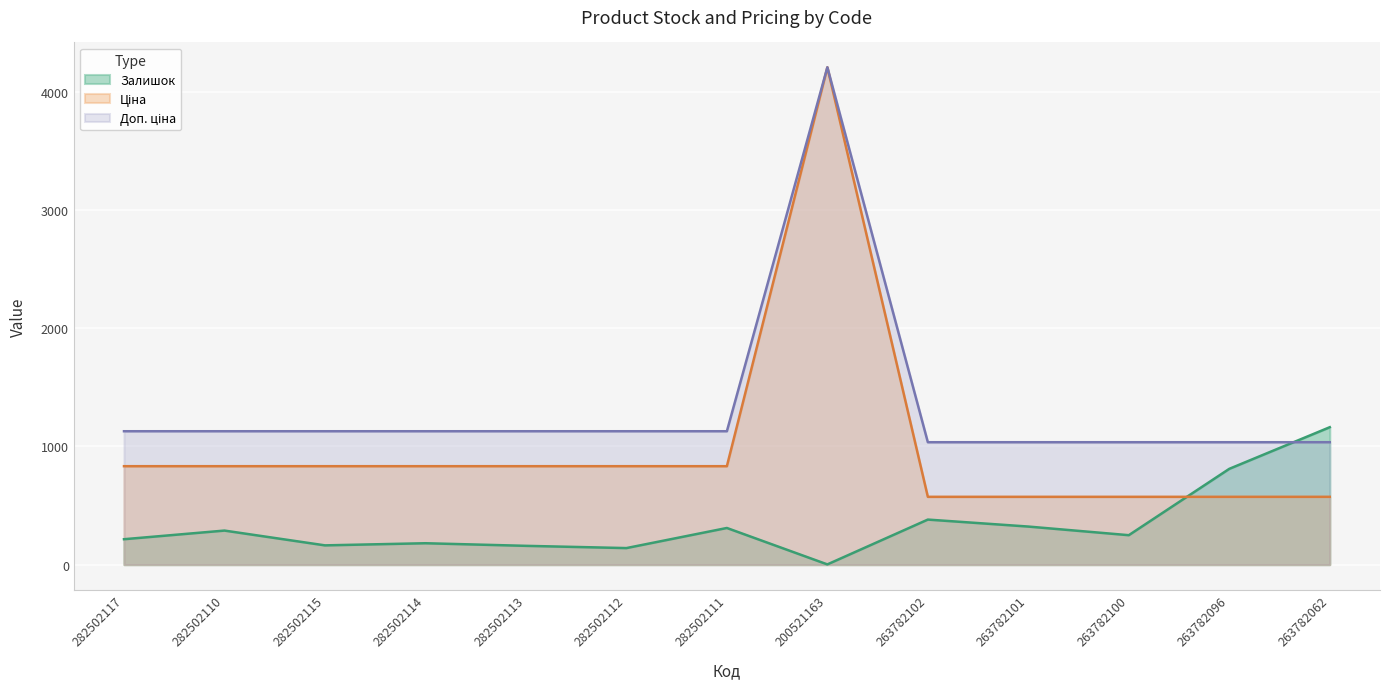

What is the label of the 6th point from the right?

200521163